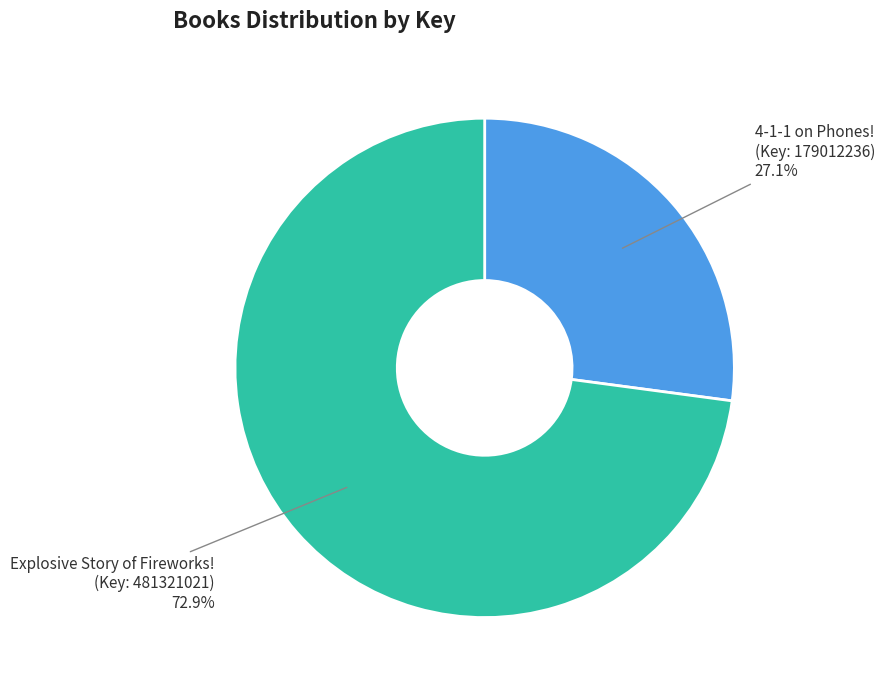

How many slices are in this pie chart?

2